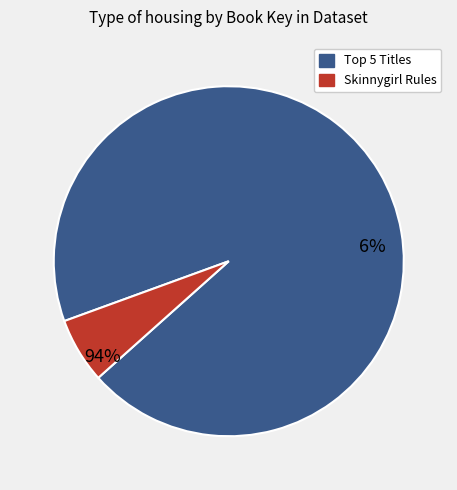

Is 10-Day Green Smoothie Cleanse the majority of the pie?

No